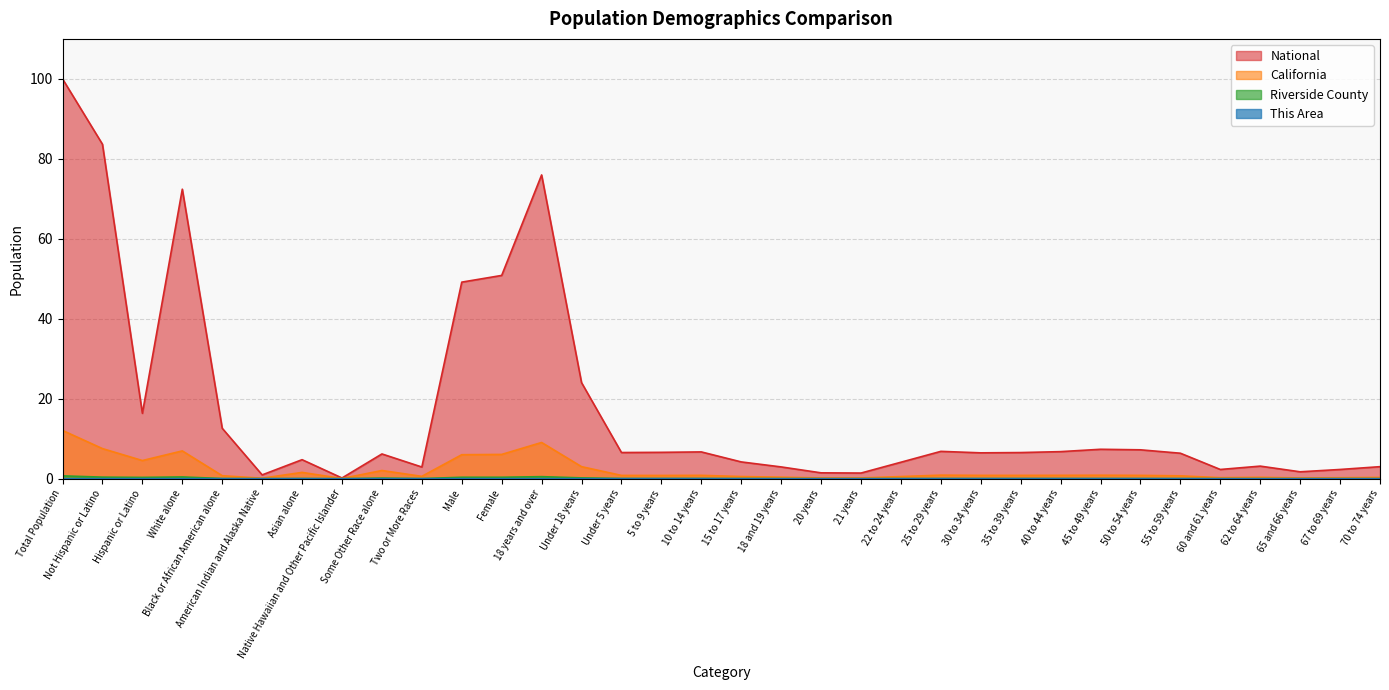

What is the difference between the highest and lowest values at White alone?

72.4